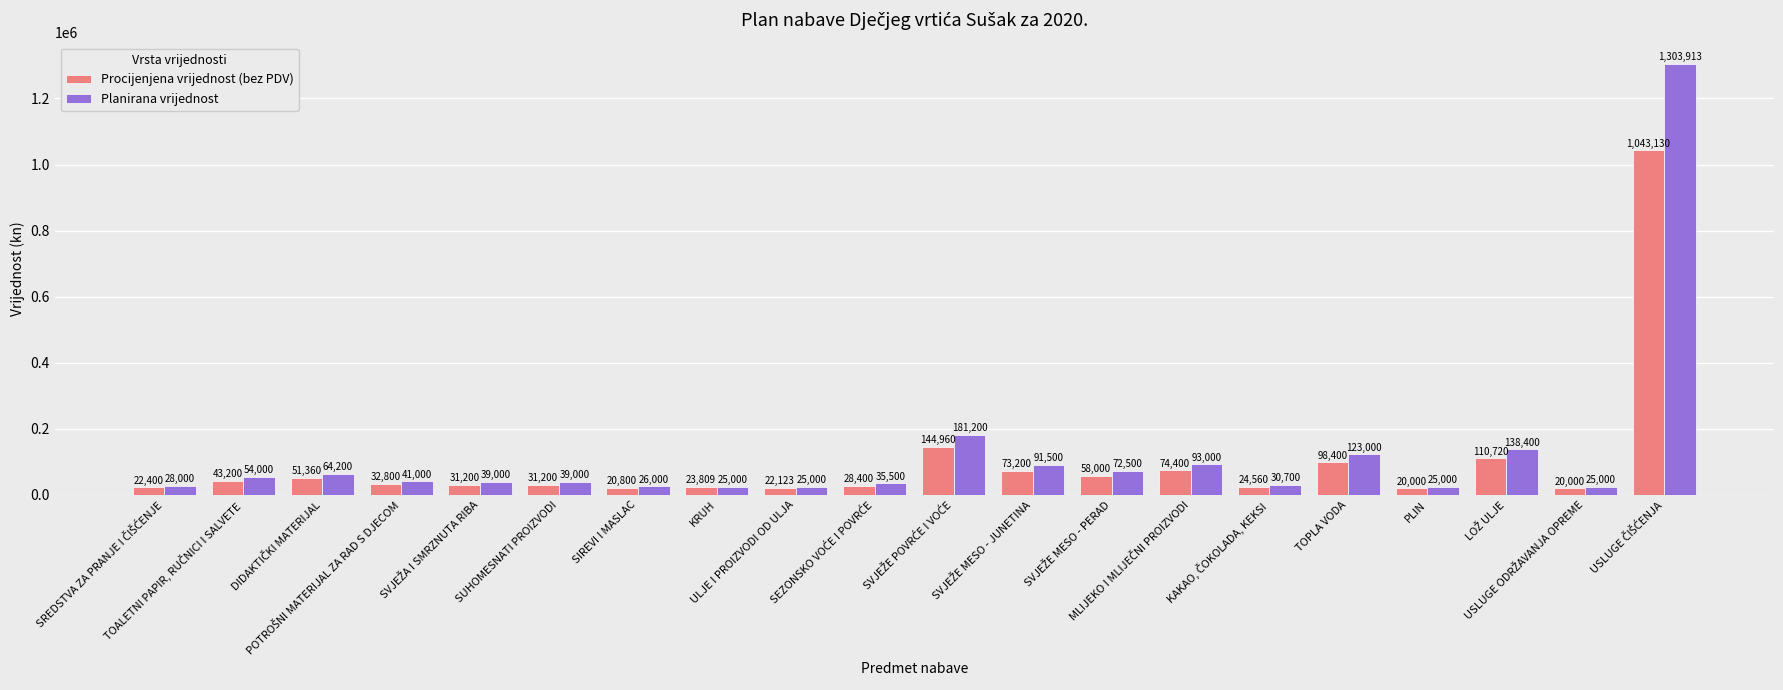

Which series has the largest total across all categories?

Planirana vrijednost